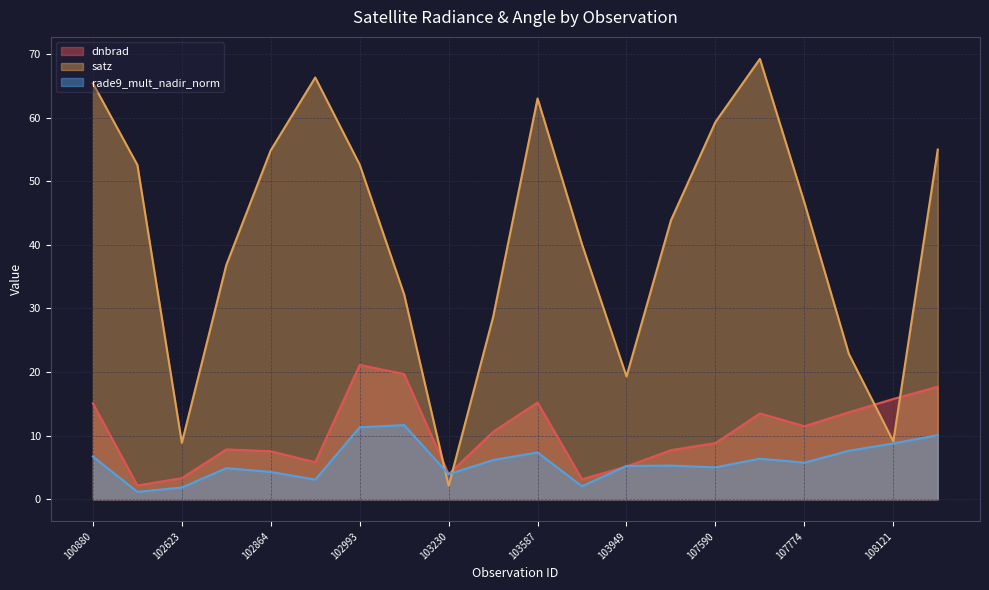

At which category is the sum across all series the highest?

107762